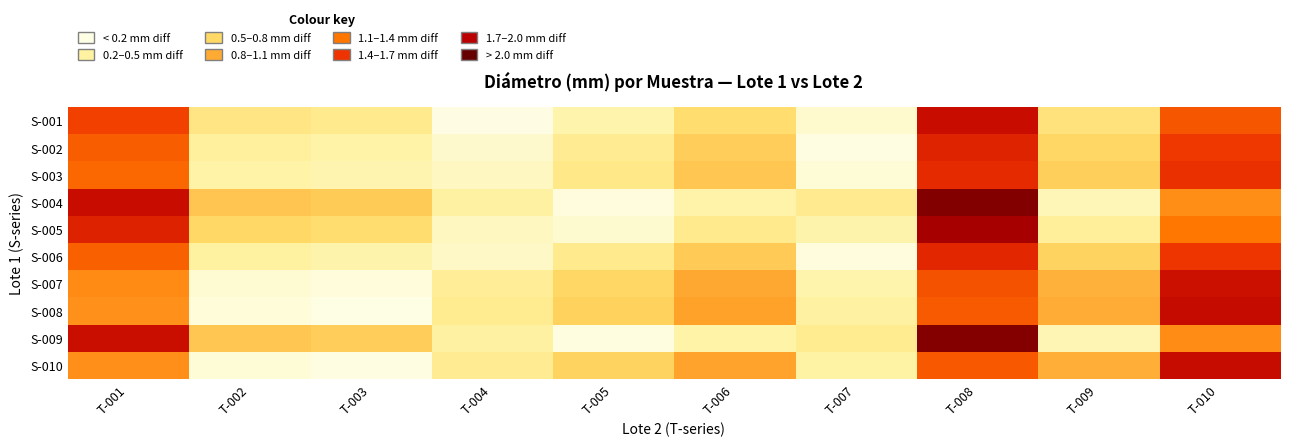

How many series are shown in this chart?

10